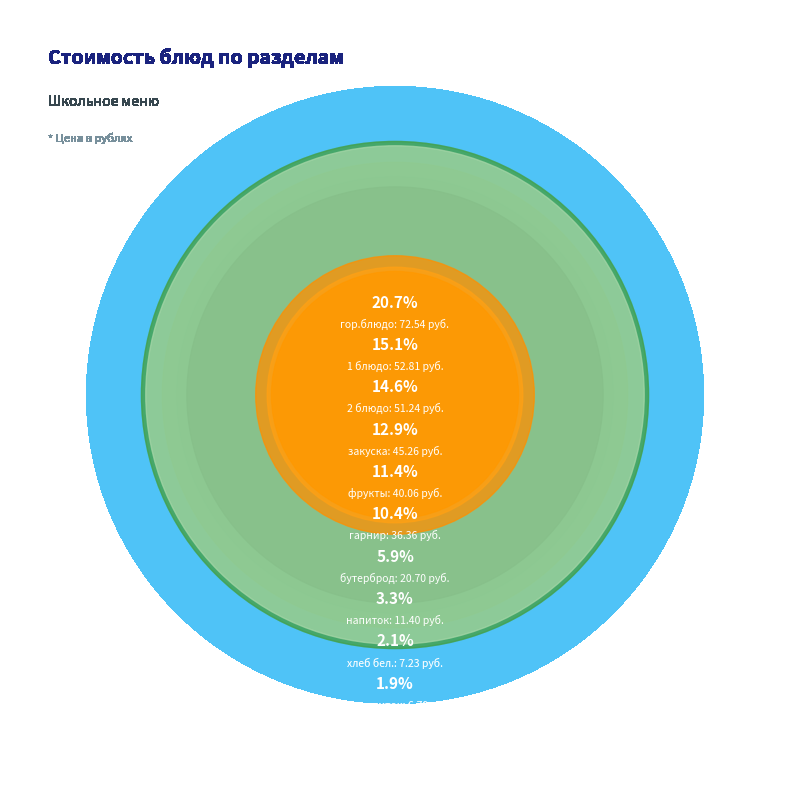

How many slices are in this pie chart?

11